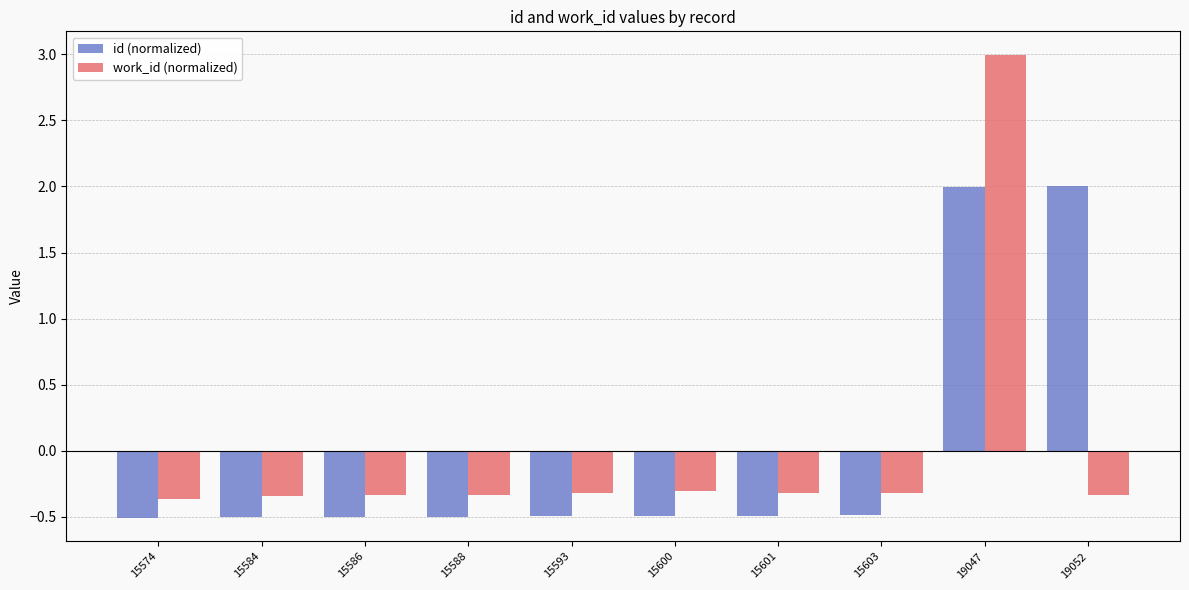

How many groups of bars are there?

10